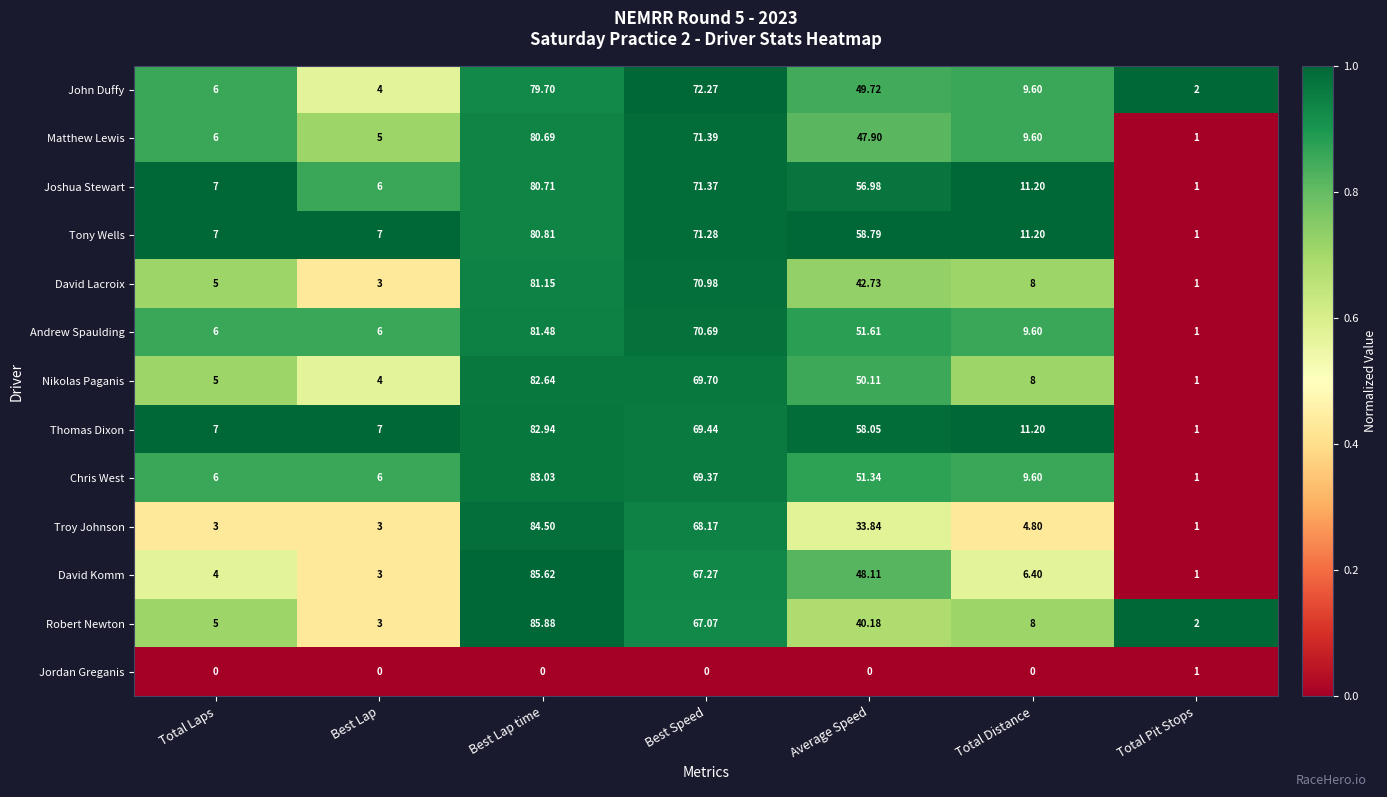

Which category has the highest value in the John Duffy series?

Best Lap time